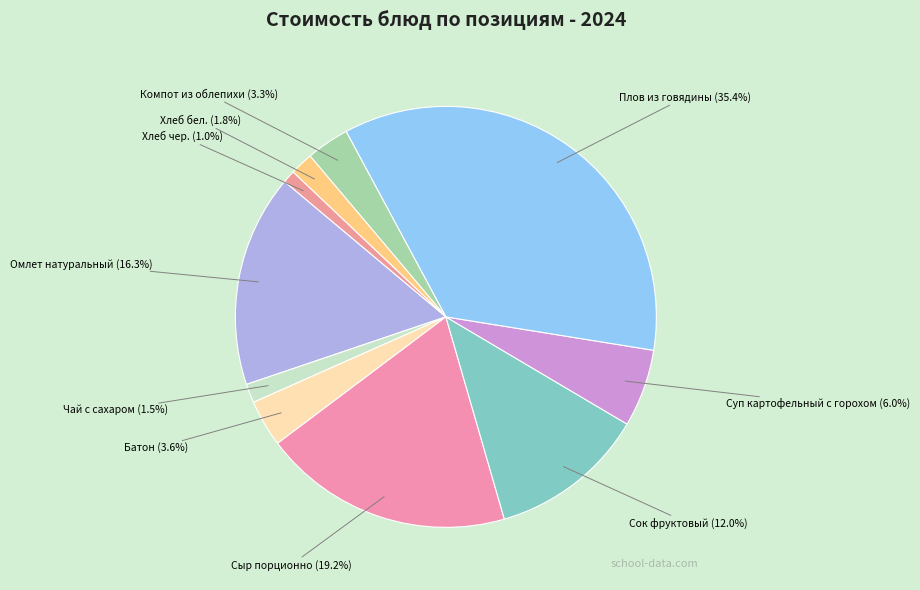

Between Хлеб чер. and Компот из облепихи, which is larger?

Компот из облепихи